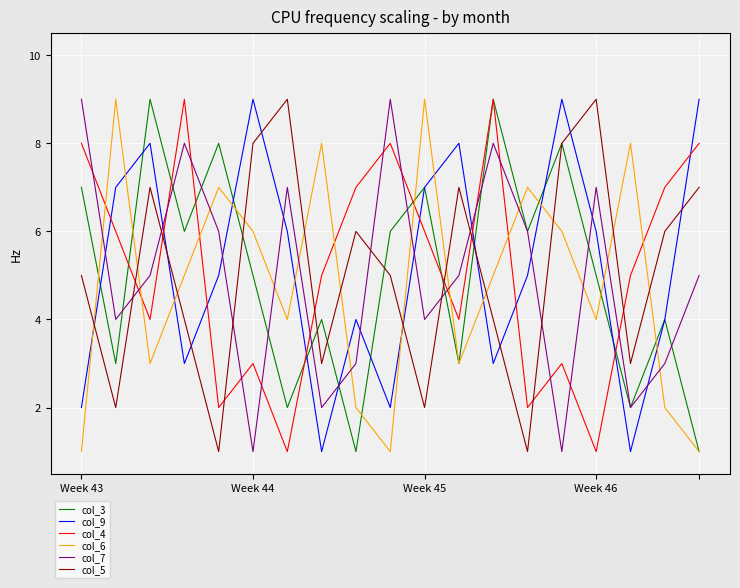

After their last crossing, which series has the higher values: col_6 or col_7?

col_7